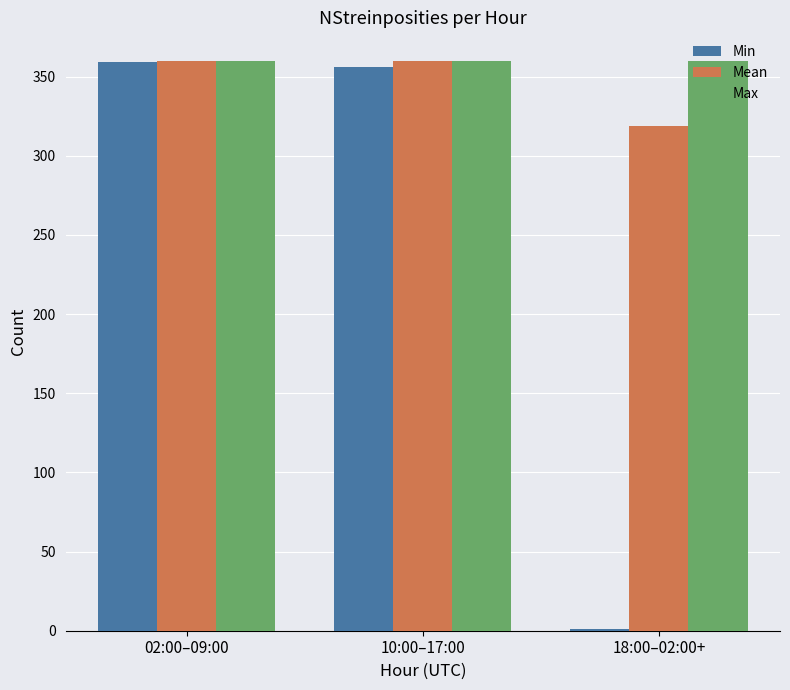

Which series has the widest spread of values?

Min